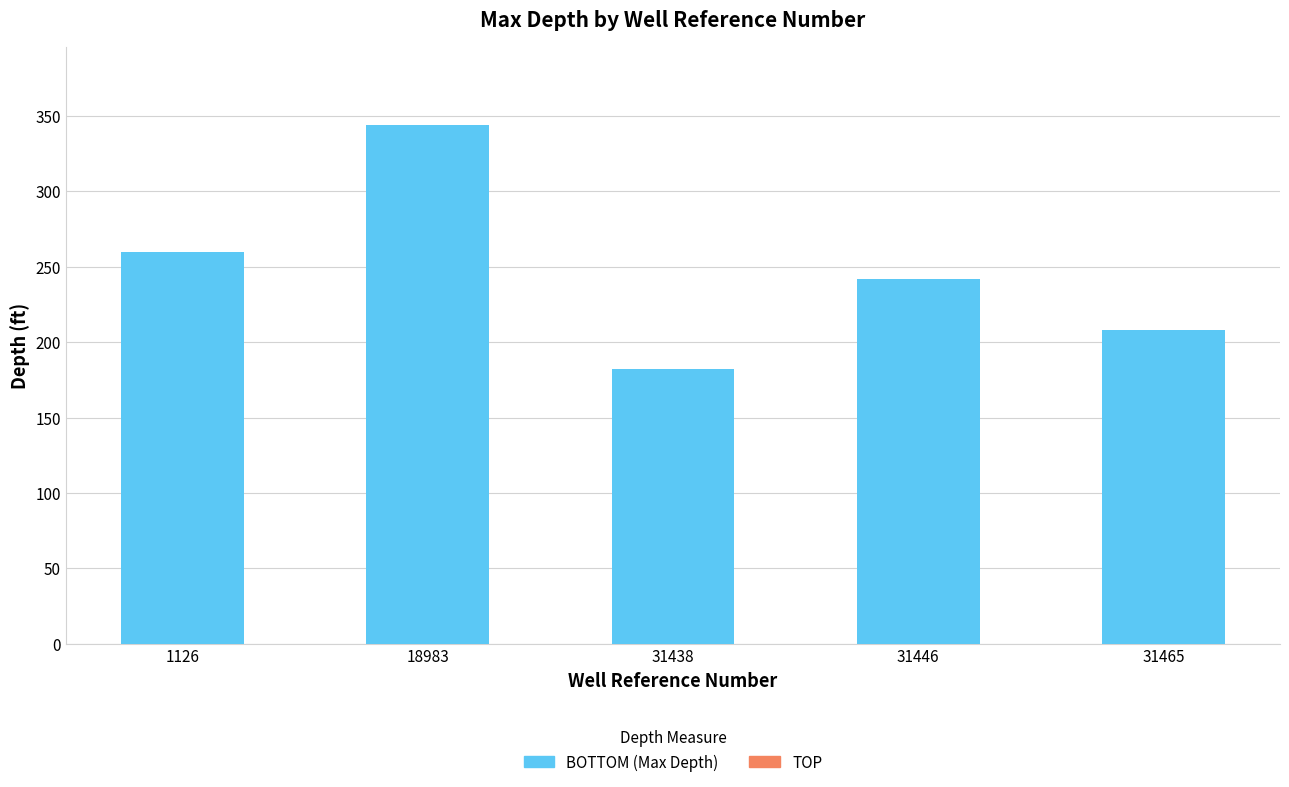

Rank the categories by value from highest to lowest.

18983, 1126, 31446, 31465, 31438